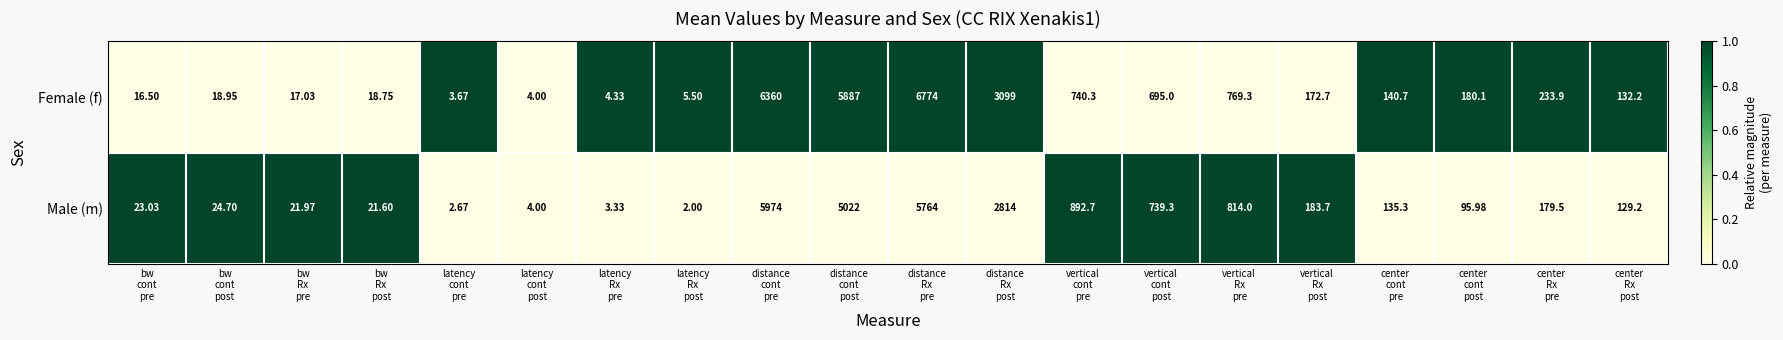

Count the number of categories in the chart.

20